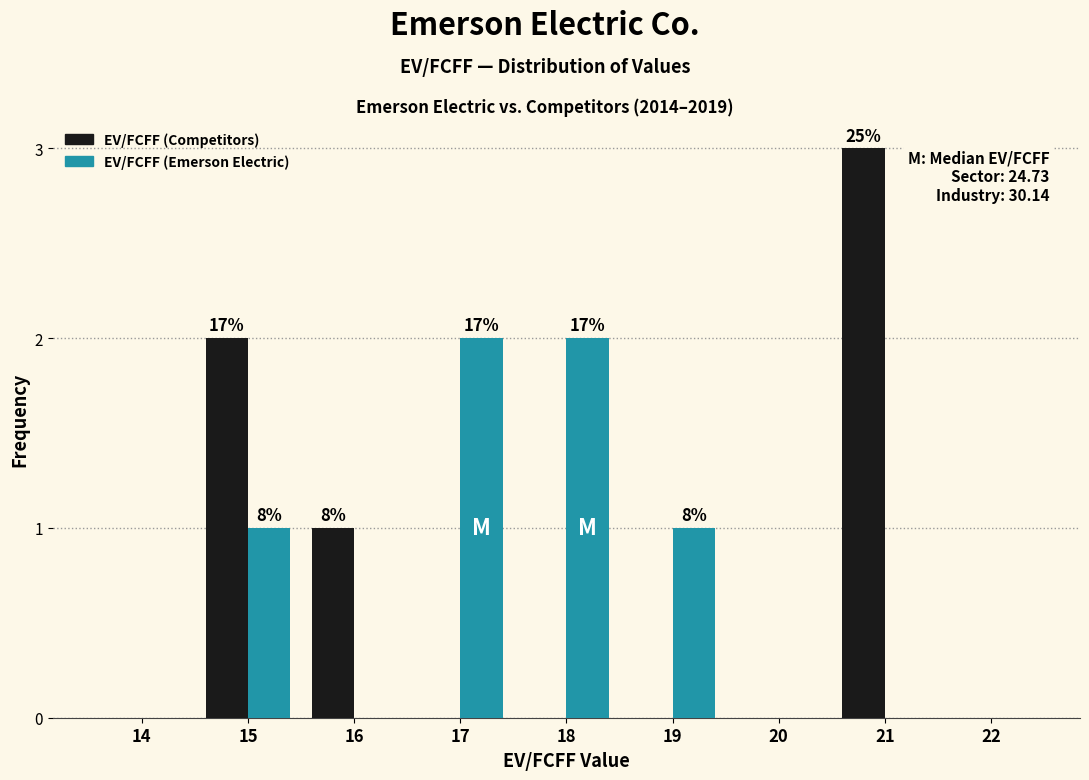

Reading right to left, what are all the values shown in this chart?

EV/FCFF (Competitors): 22=0	21=3	20=0	19=0	18=0	17=0	16=1	15=2	14=0
EV/FCFF (Emerson Electric): 22=0	21=0	20=0	19=1	18=2	17=2	16=0	15=1	14=0